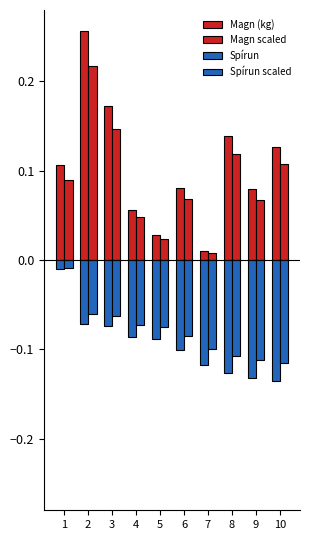

What is the difference between the maximum and second lowest values in the Spírun series?

0.1